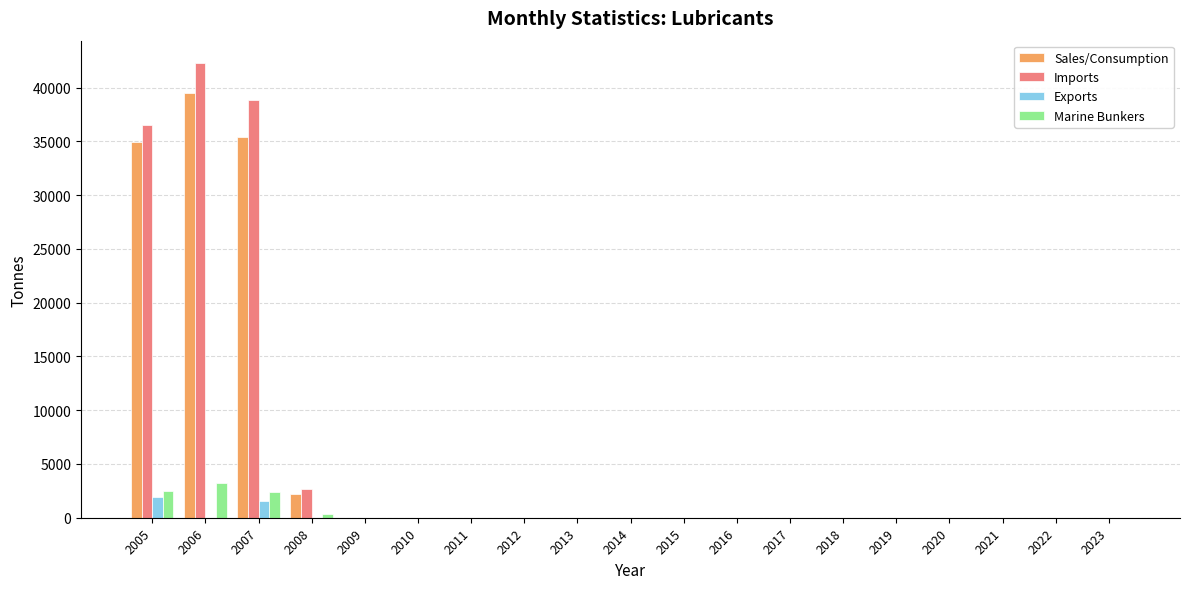

Where is Imports nearest to the value 21127?

2005